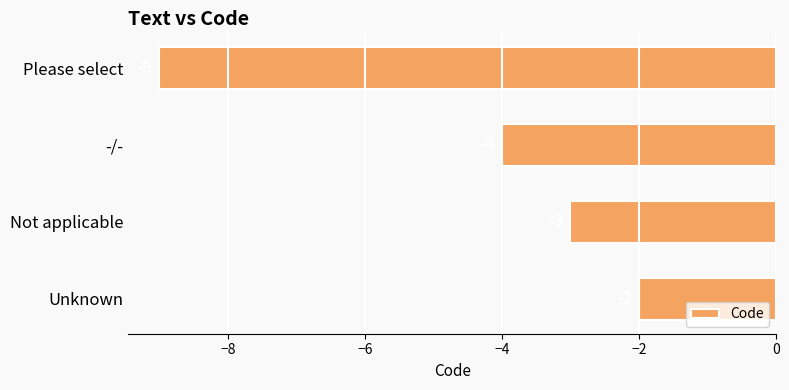

How many bars are there in total?

4